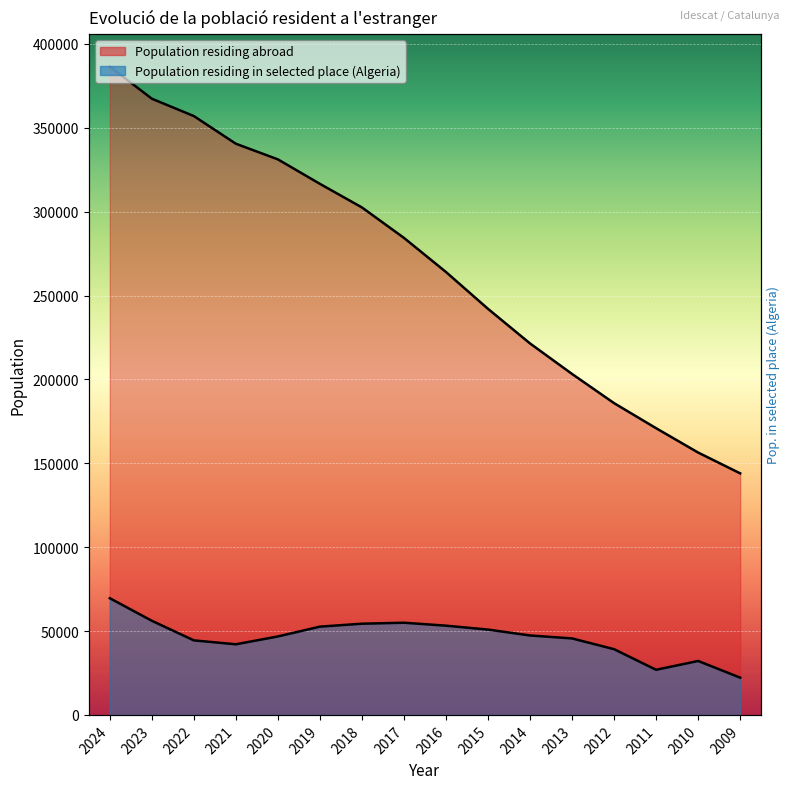

Which series has the widest spread of values?

Population residing abroad